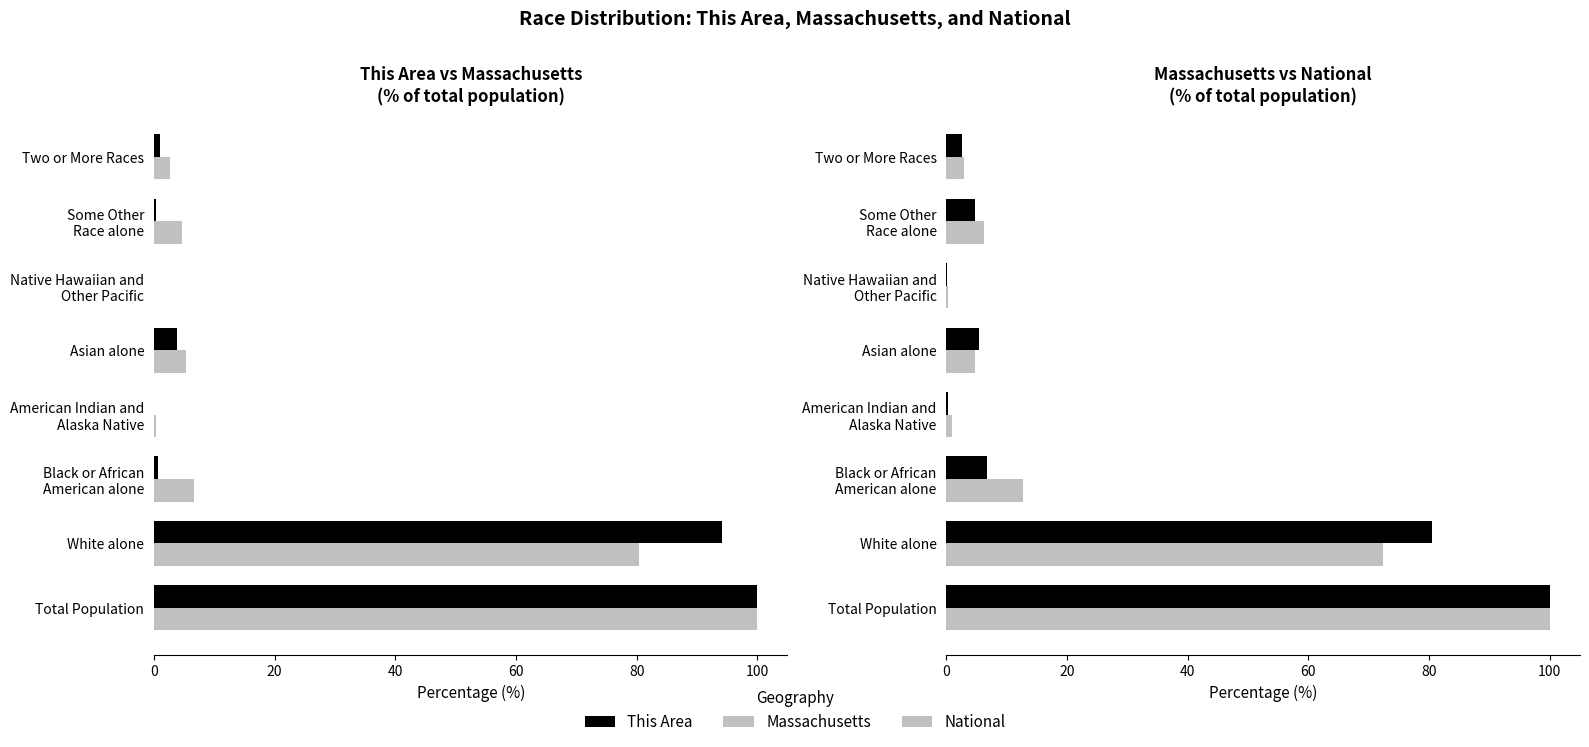

How many data points in This Area are above 1?

4